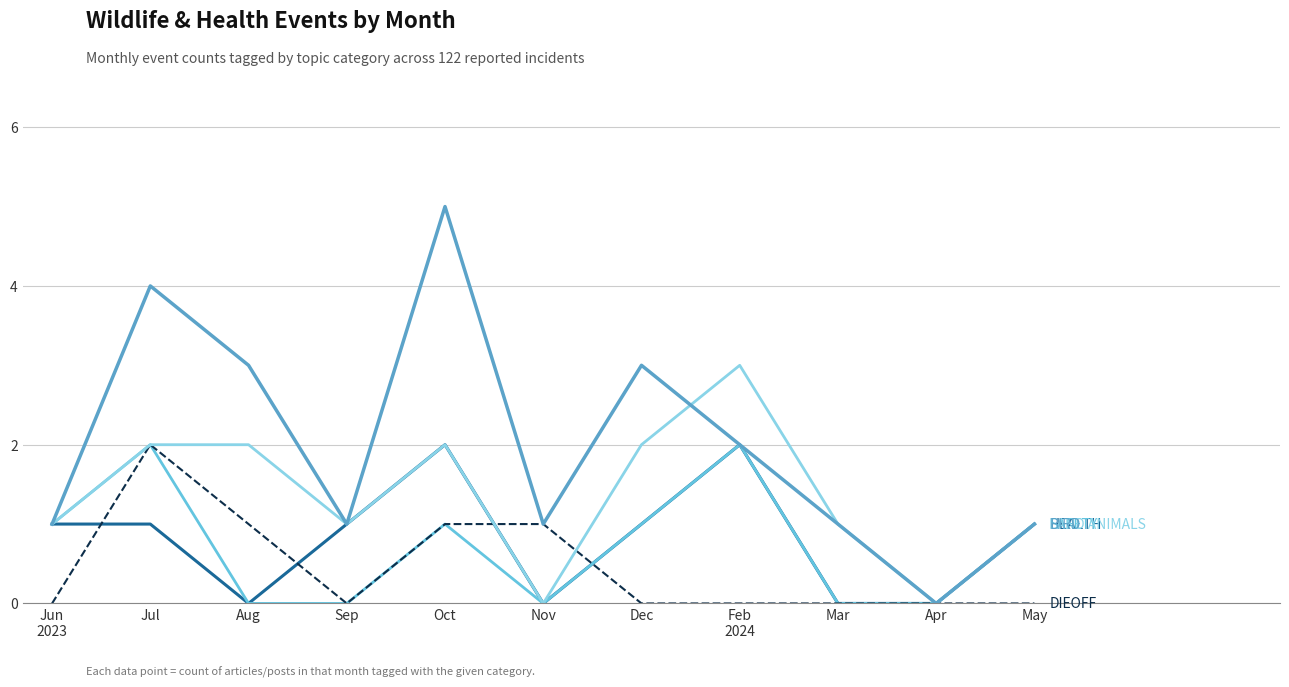

What is the total value across all series at Dec?

7